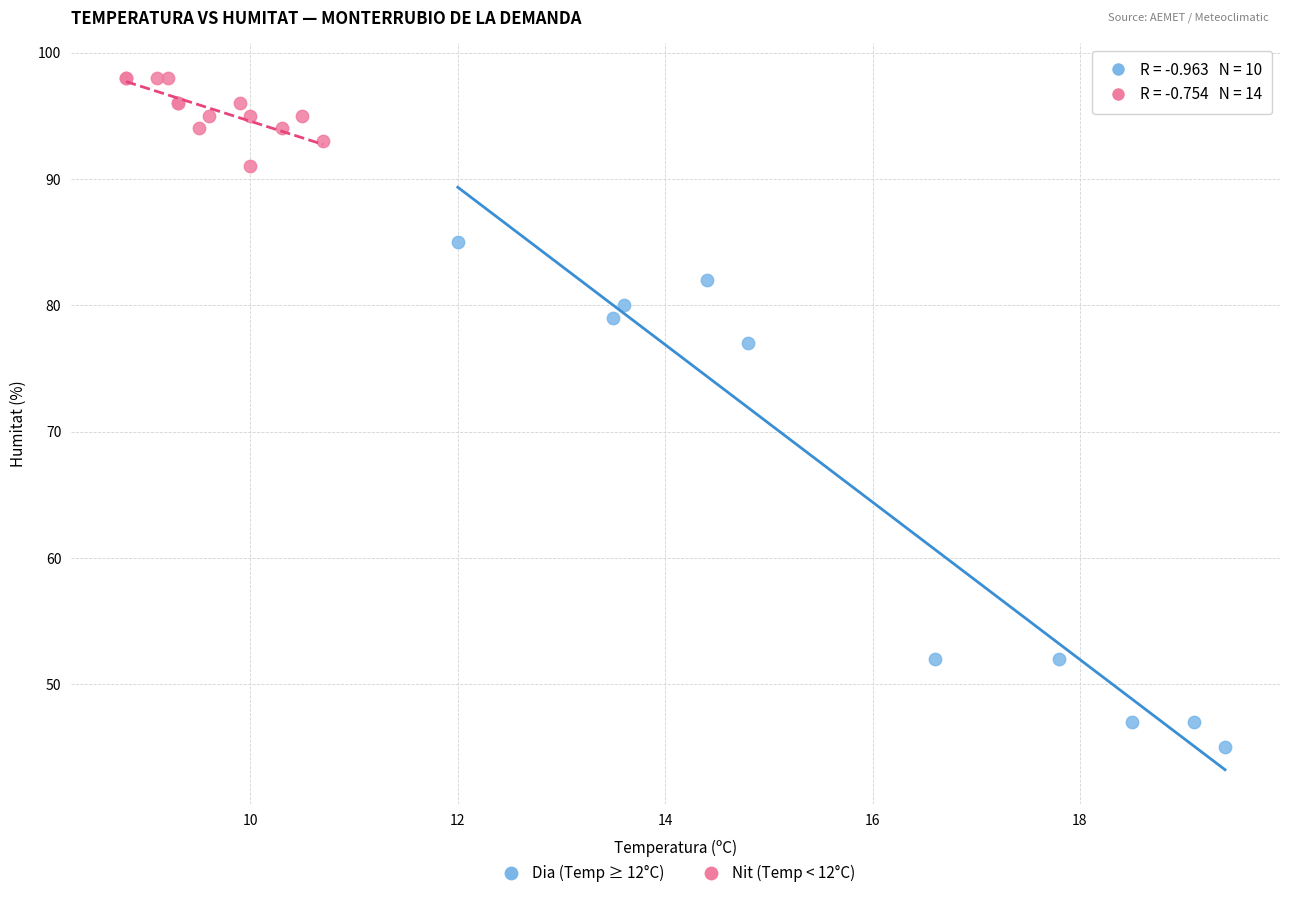

Which series reaches the maximum Y coordinate?

Nit (Temp < 12°C)